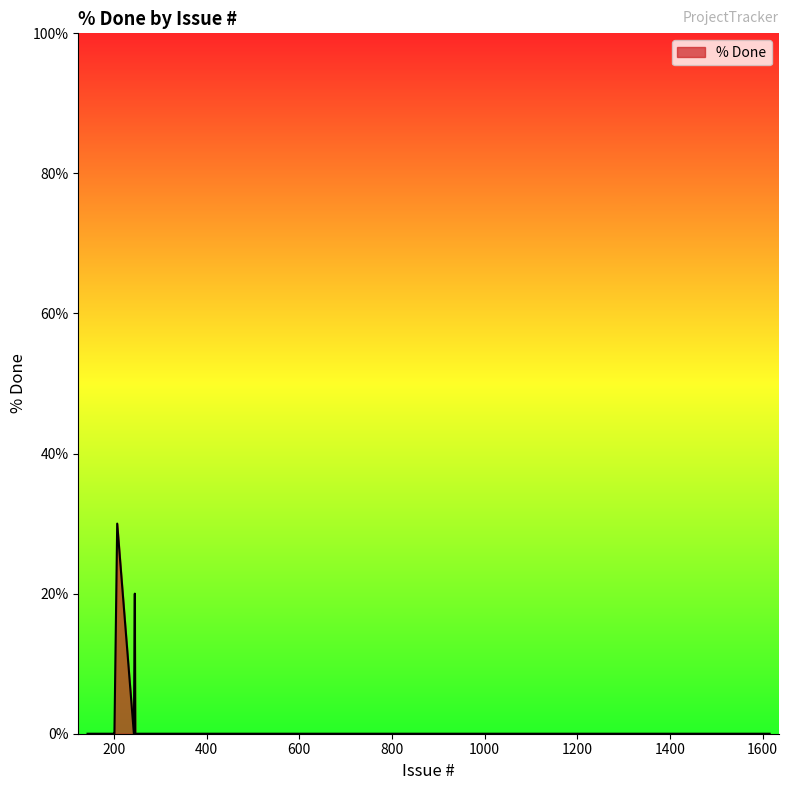

What is the maximum value shown in the chart?

30